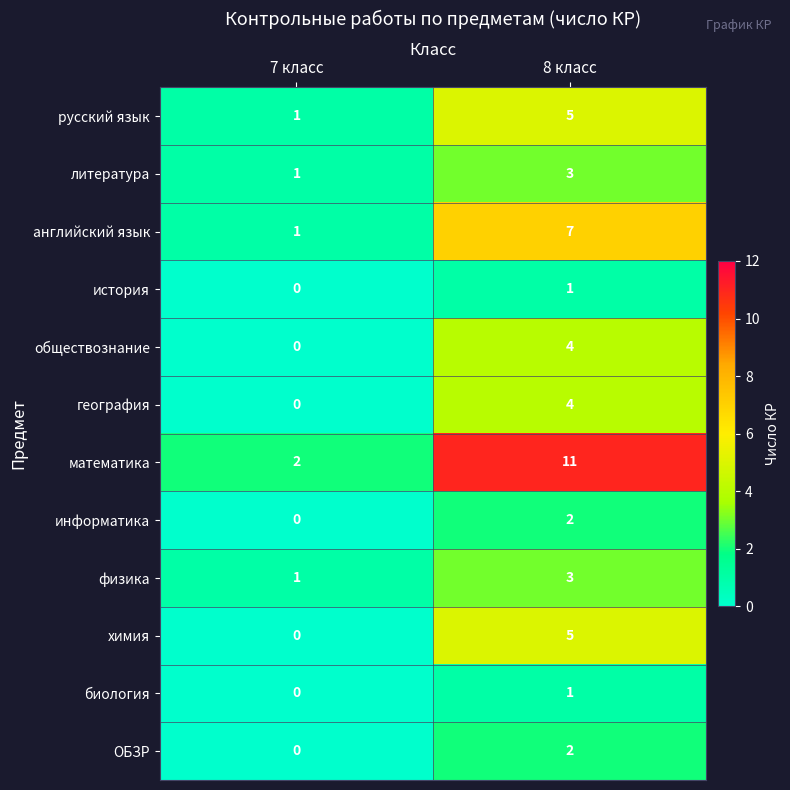

How many distinct data groups are displayed?

12